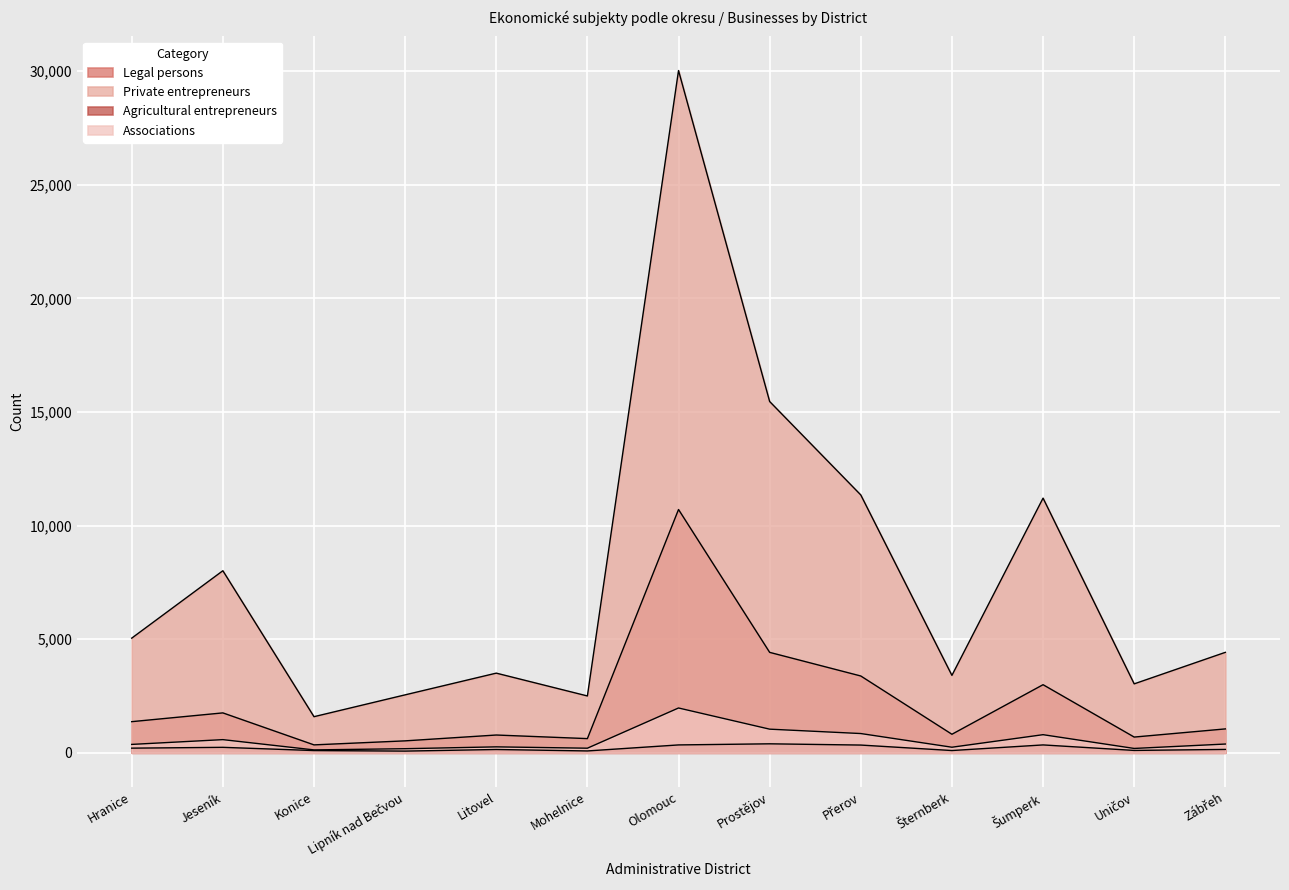

True or false: Agricultural entrepreneurs has a value of 47 at Mohelnice.

False